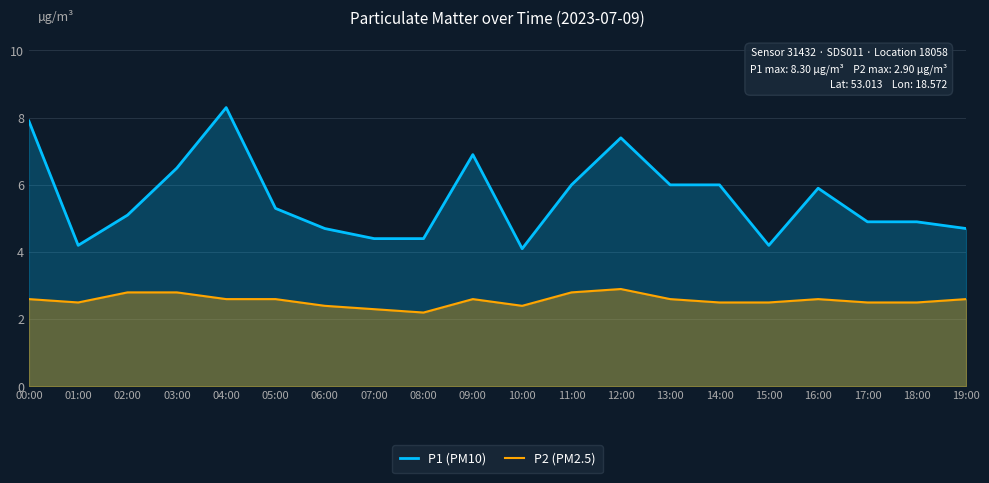

Reading left to right, list all the values displayed in this chart.

P1 (PM10): 00:00=7.9	01:00=4.2	02:00=5.1	03:00=6.5	04:00=8.3	05:00=5.3	06:00=4.7	07:00=4.4	08:00=4.4	09:00=6.9	10:00=4.1	11:00=6.0	12:00=7.4	13:00=6.0	14:00=6.0	15:00=4.2	16:00=5.9	17:00=4.9	18:00=4.9	19:00=4.7
P2 (PM2.5): 00:00=2.6	01:00=2.5	02:00=2.8	03:00=2.8	04:00=2.6	05:00=2.6	06:00=2.4	07:00=2.3	08:00=2.2	09:00=2.6	10:00=2.4	11:00=2.8	12:00=2.9	13:00=2.6	14:00=2.5	15:00=2.5	16:00=2.6	17:00=2.5	18:00=2.5	19:00=2.6